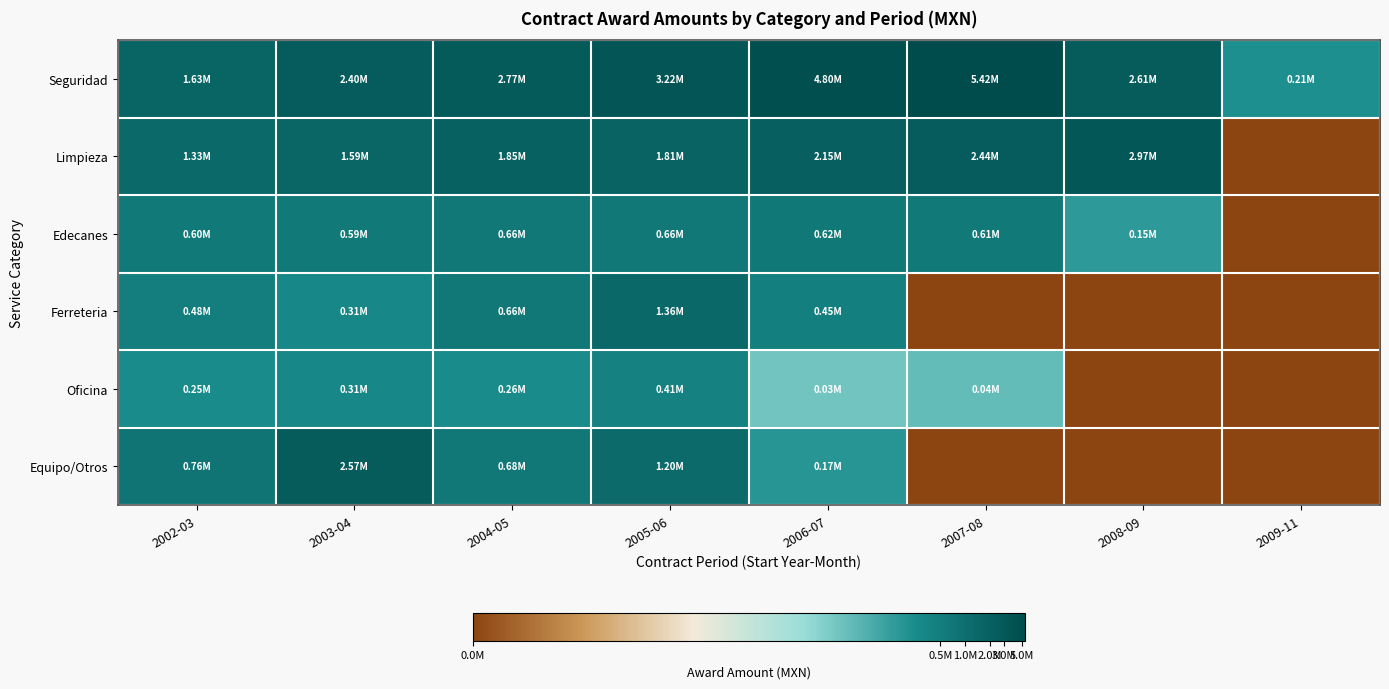

Reading left to right, transcribe all the data shown in this chart.

Seguridad: 2002-03=14.3	2003-04=14.7	2004-05=14.8	2005-06=15.0	2006-07=15.4	2007-08=15.5	2008-09=14.8	2009-11=12.3
Limpieza: 2002-03=14.1	2003-04=14.3	2004-05=14.4	2005-06=14.4	2006-07=14.6	2007-08=14.7	2008-09=14.9	2009-11=0.0
Edecanes: 2002-03=13.3	2003-04=13.3	2004-05=13.4	2005-06=13.4	2006-07=13.3	2007-08=13.3	2008-09=11.9	2009-11=0.0
Ferreteria: 2002-03=13.1	2003-04=12.6	2004-05=13.4	2005-06=14.1	2006-07=13.0	2007-08=0.0	2008-09=0.0	2009-11=0.0
Oficina: 2002-03=12.4	2003-04=12.6	2004-05=12.5	2005-06=12.9	2006-07=10.3	2007-08=10.5	2008-09=0.0	2009-11=0.0
Equipo/Otros: 2002-03=13.5	2003-04=14.8	2004-05=13.4	2005-06=14.0	2006-07=12.0	2007-08=0.0	2008-09=0.0	2009-11=0.0